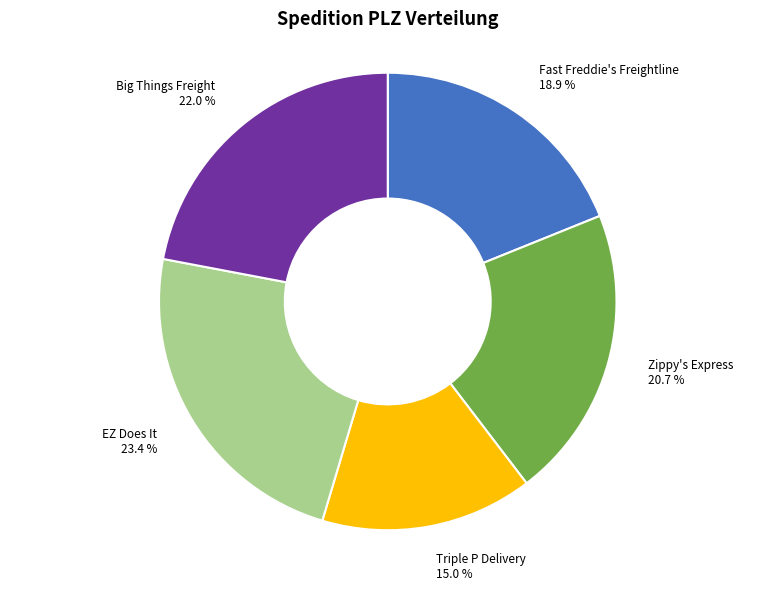

Count the number of slices in the pie.

5